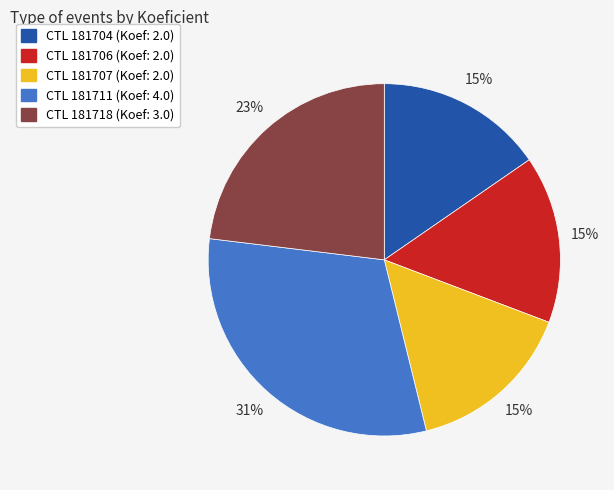

To the nearest percent, what is the average slice percentage?

20%